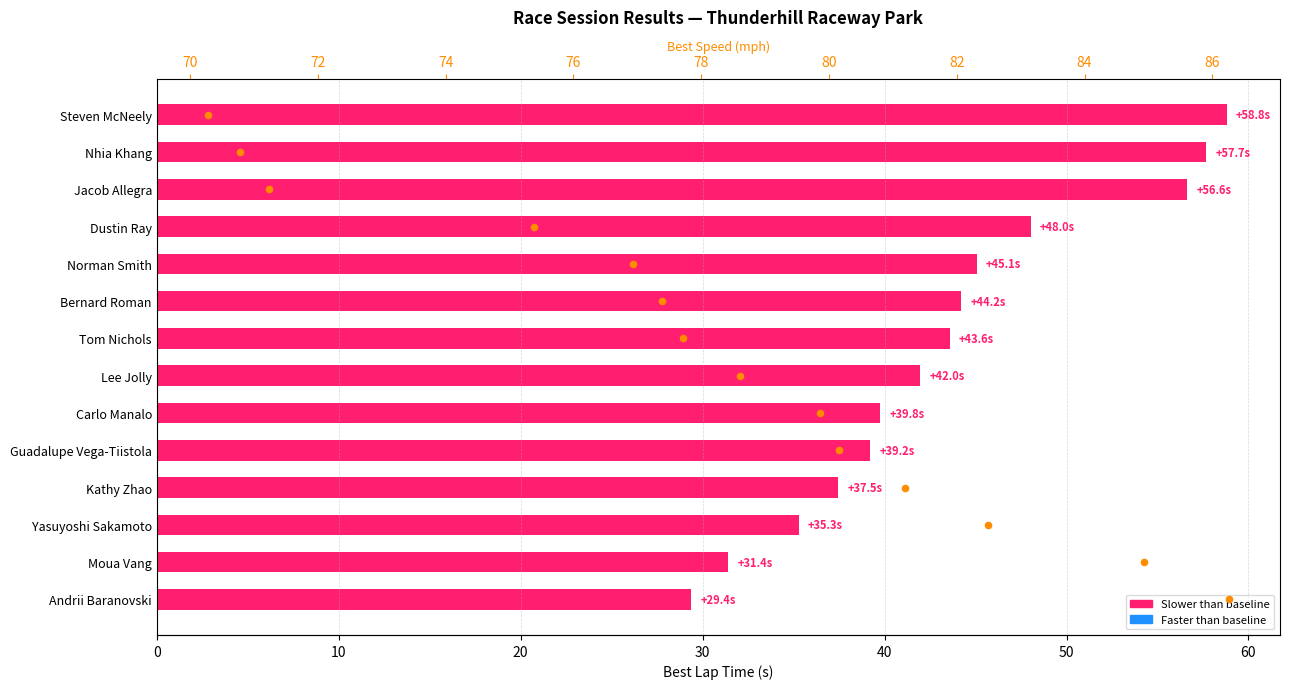

Is the value of Best Speed (mph) at 10 greater than the value of Best Lap Time vs Baseline at 30?

No